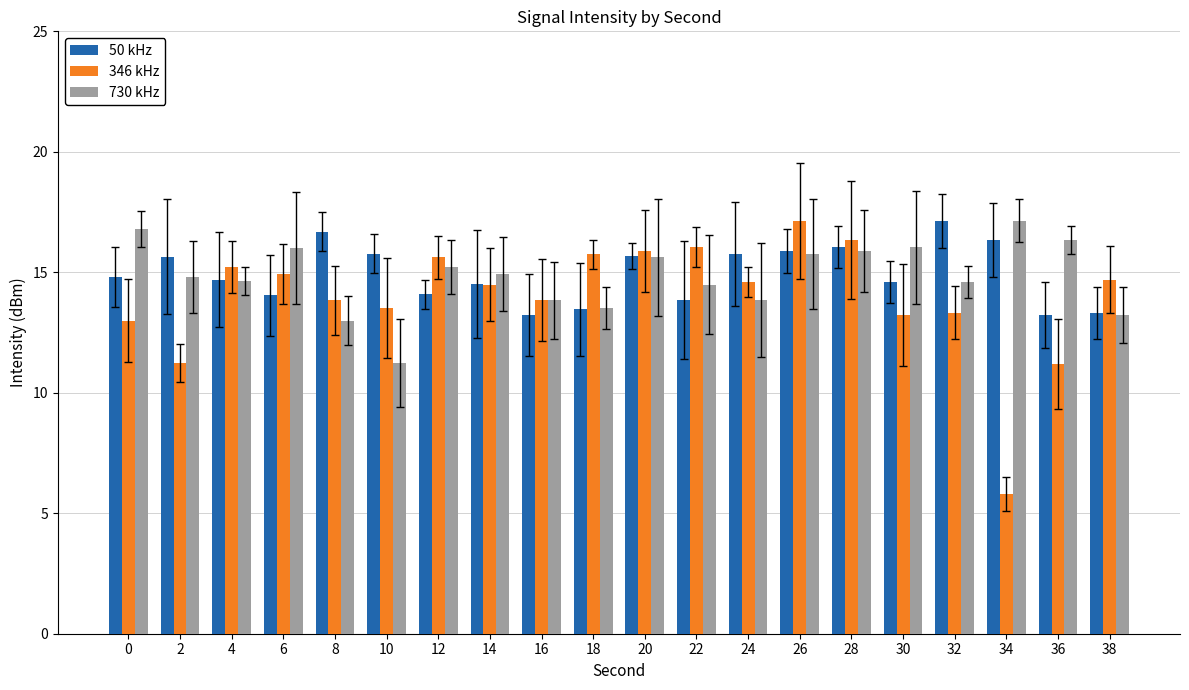

What is the difference between the 346 kHz values at 36 and 20?

4.7